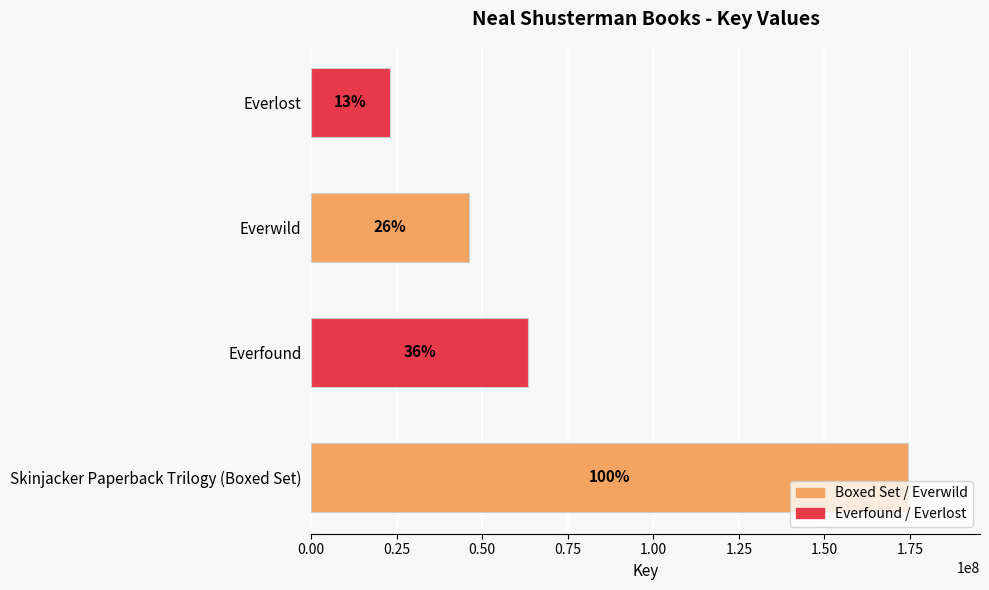

At which category does the chart reach its minimum across all series?

Everlost